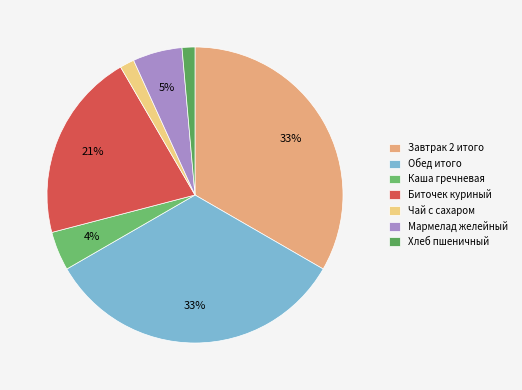

What is the smallest slice in the pie chart?

Хлеб пшеничный